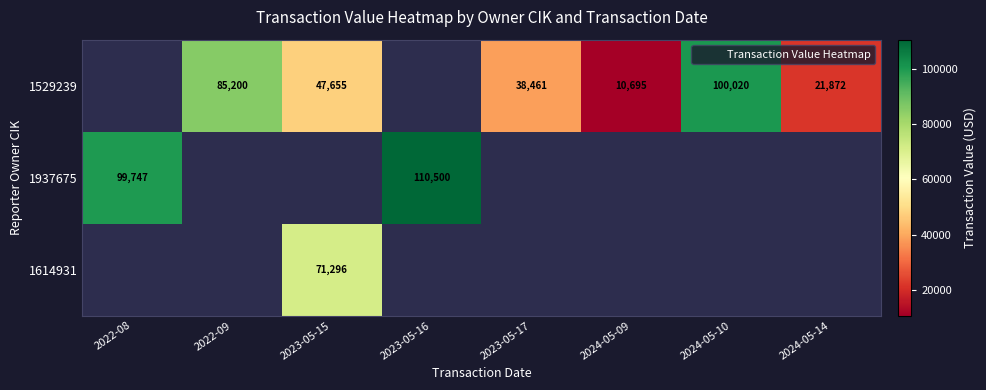

The 1529239 series shows 100020.0 at 2024-05-10. True or false?

True